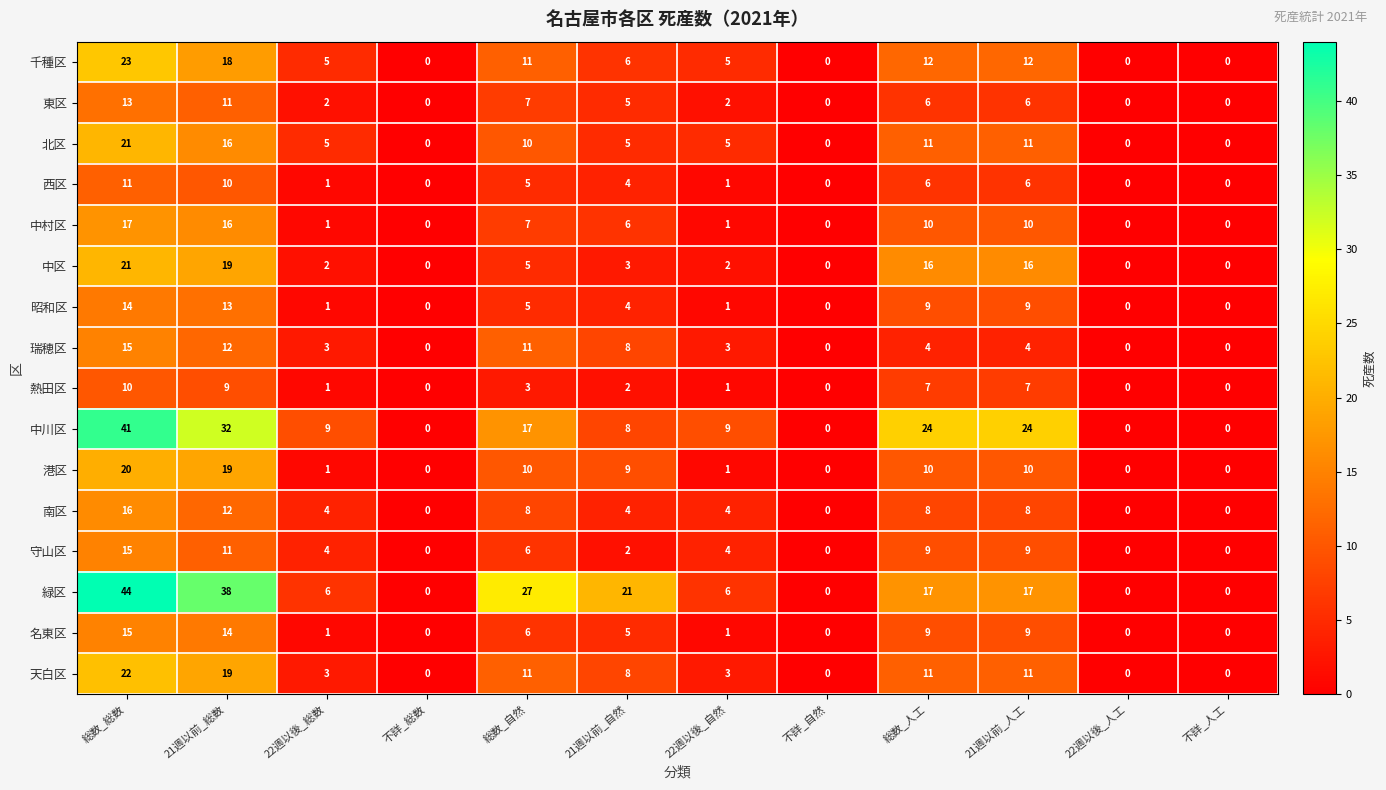

True or false: 瑞穂区 has a value of 0 at 22週以後_人工.

True